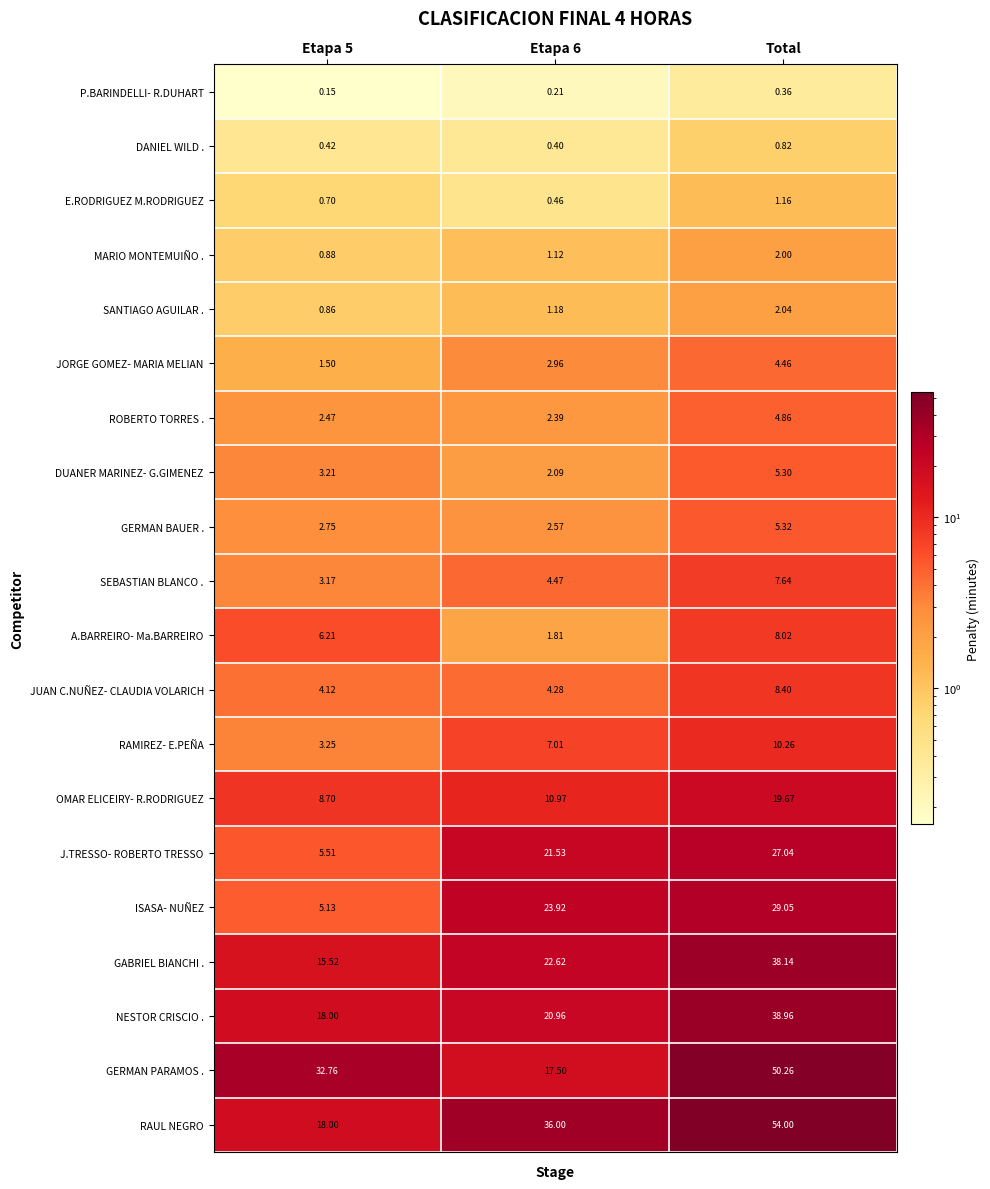

Which series has the largest range (max minus min)?

RAUL NEGRO